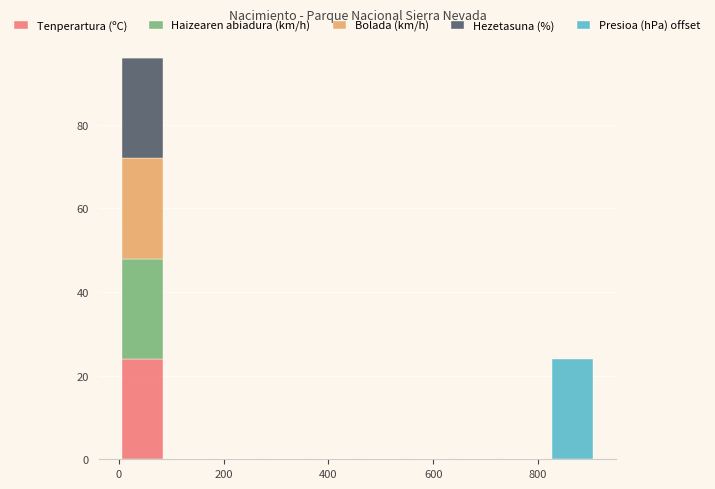

Reading left to right, transcribe this chart: for each stacked bar, give the range it covers on the x-axis and its total height. Neither the bar edges nor the heights are printed on the chart, so give them approximately, as read against the axes.

0 to 100: 96
100 to 180: 0
180 to 280: 0
280 to 360: 0
360 to 460: 0
460 to 540: 0
540 to 640: 0
640 to 720: 0
720 to 820: 0
820 to 920: 24